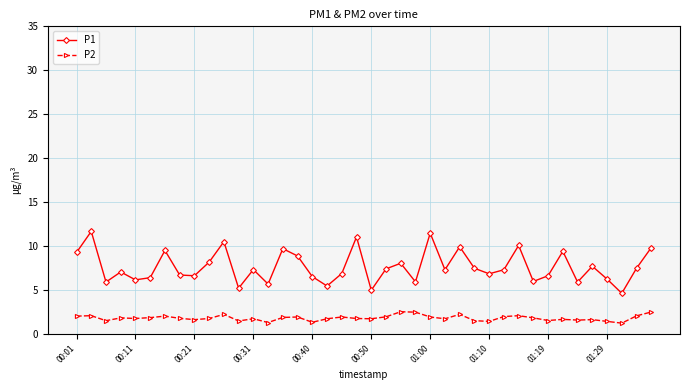

Which series has the largest total across all categories?

P1